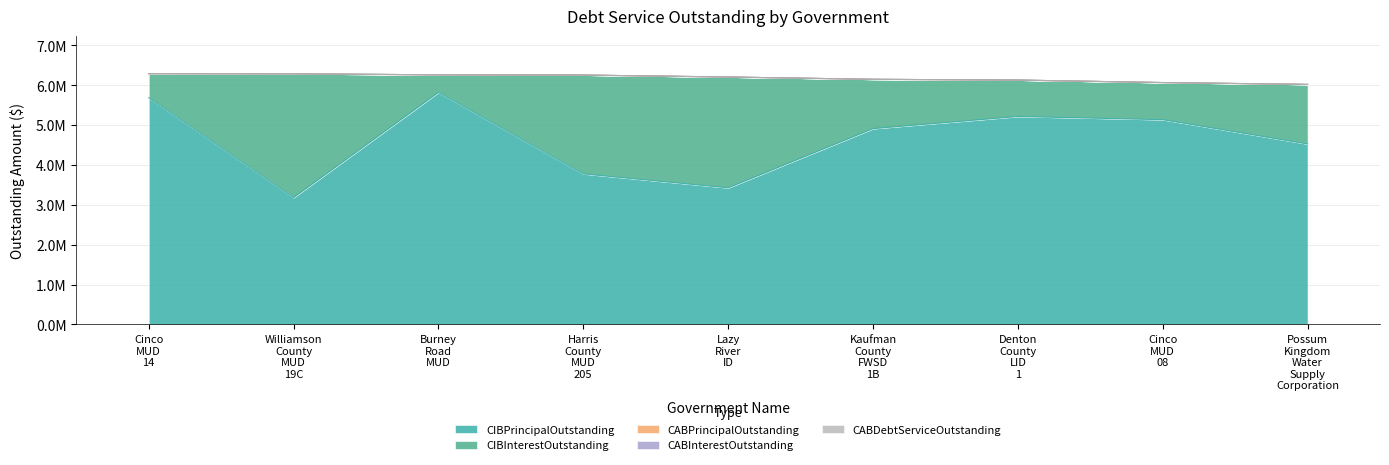

At Possum Kingdom Water Supply Corporation, list the series in order from smallest to largest.

CABPrincipalOutstanding, CABInterestOutstanding, CABDebtServiceOutstanding, CIBInterestOutstanding, CIBPrincipalOutstanding